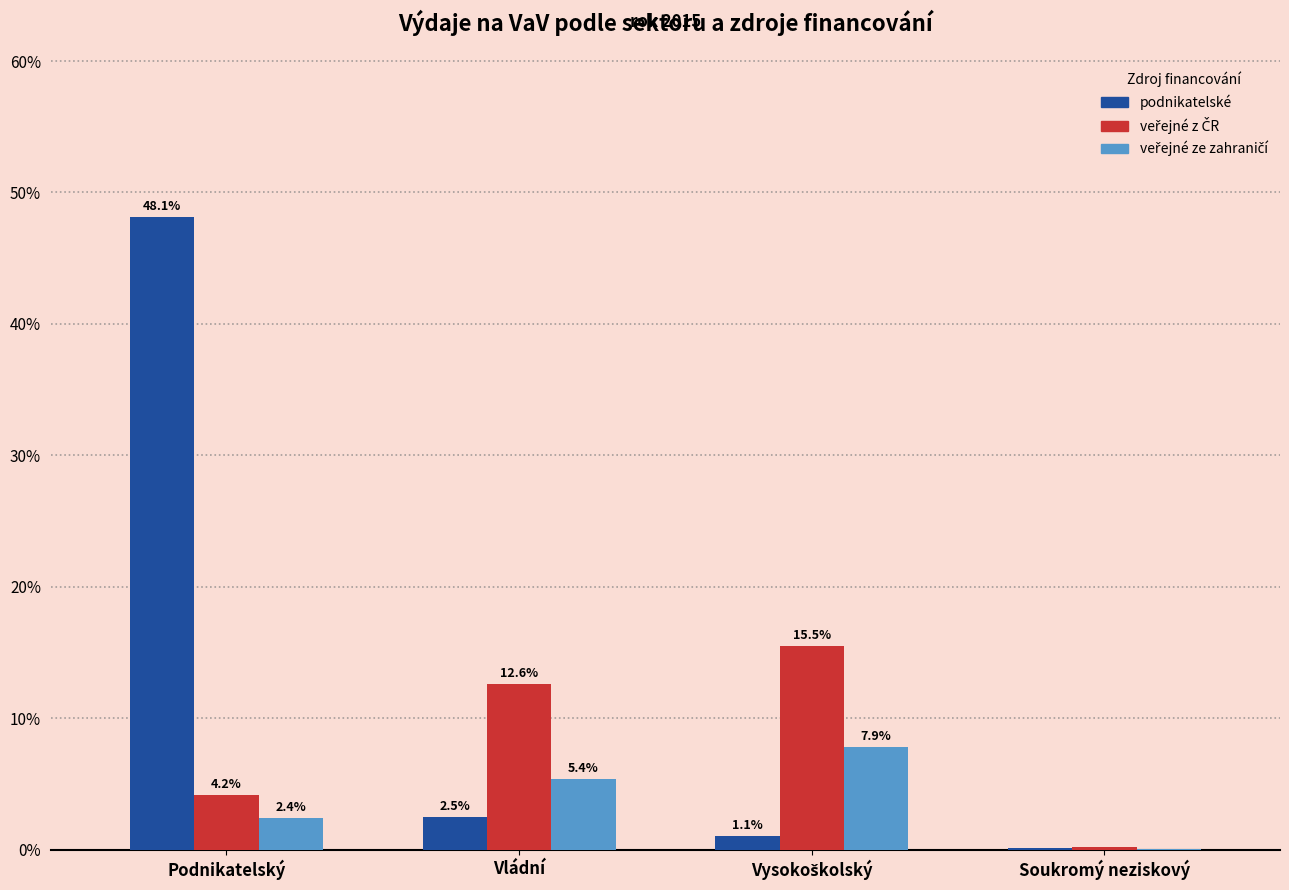

At which category is the sum across all series the highest?

Podnikatelský